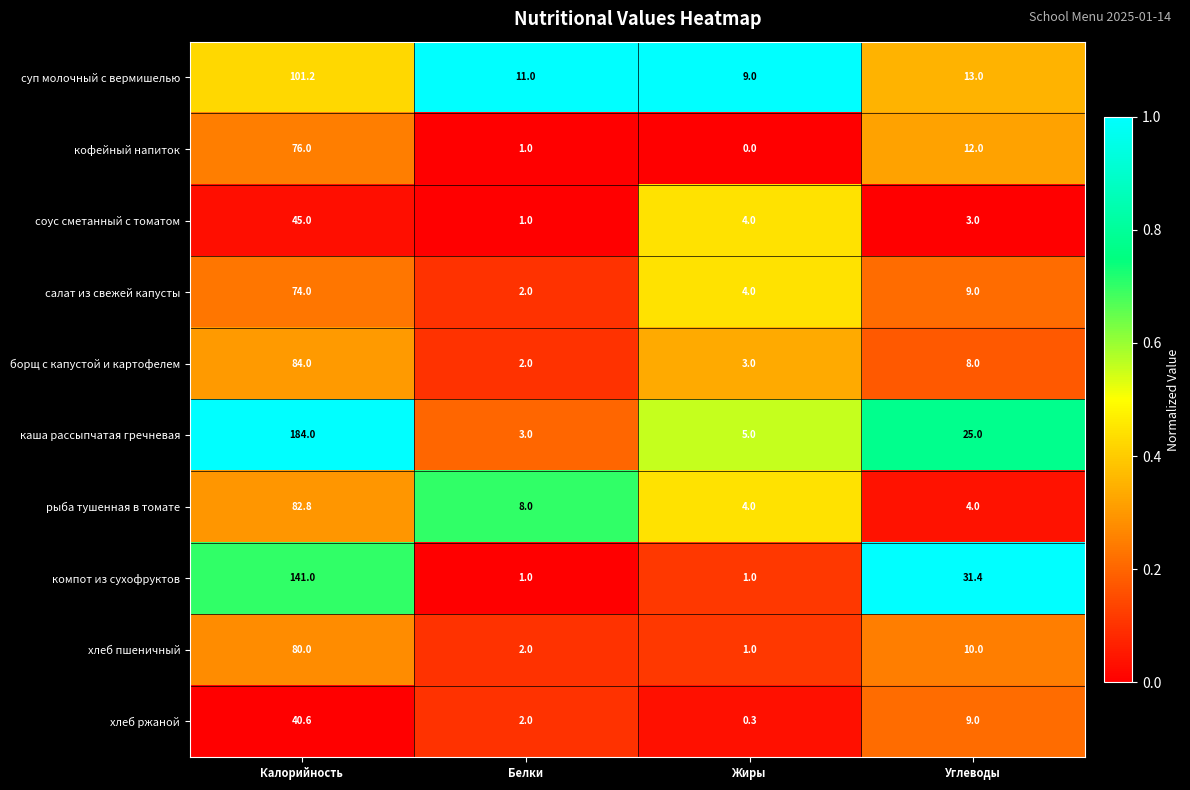

What is the difference between the highest and lowest values at Жиры?

9.0